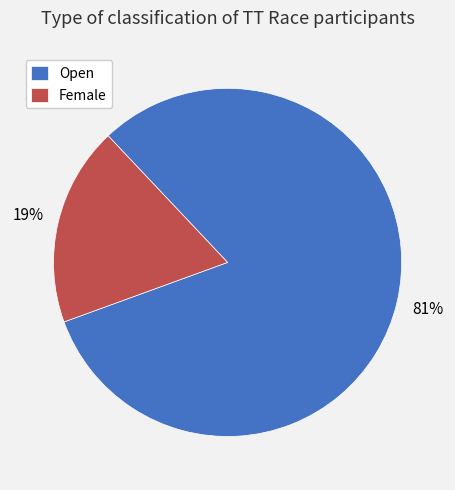

What percentage is the Female slice, to the nearest percent?

19%